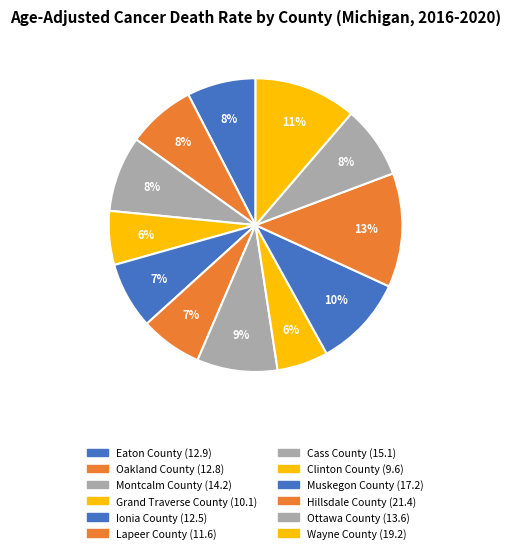

Count the number of slices in the pie.

12